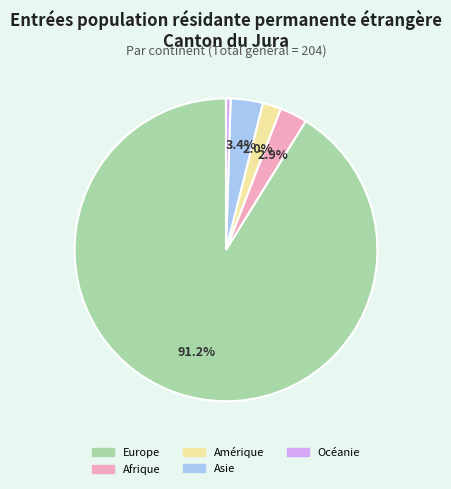

To the nearest percent, what is the difference between the Europe and Océanie slice percentages?

91%